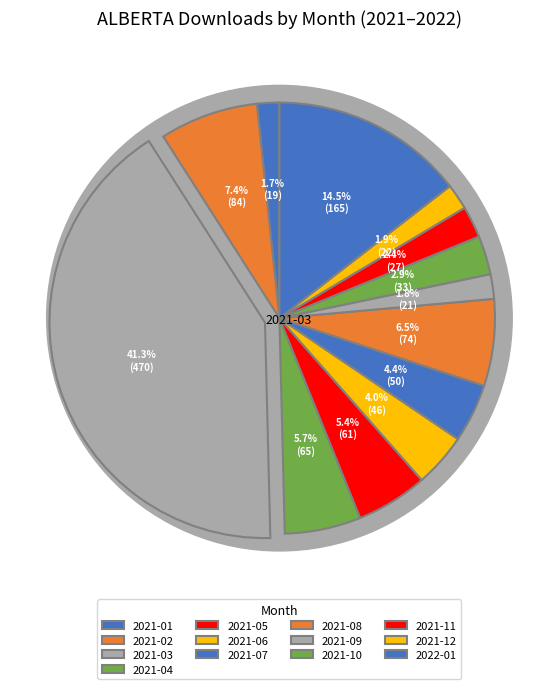

Is the sum of 2021-03 and 2021-12 greater than half?

No